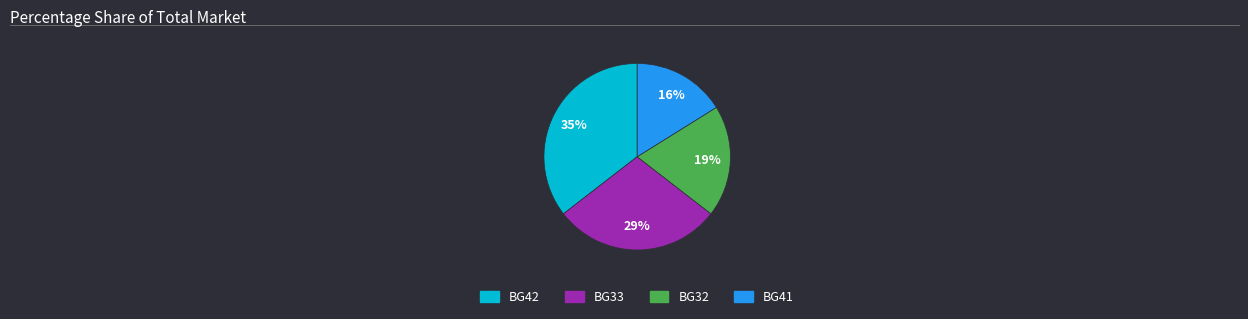

To the nearest percent, what is the average slice percentage?

25%